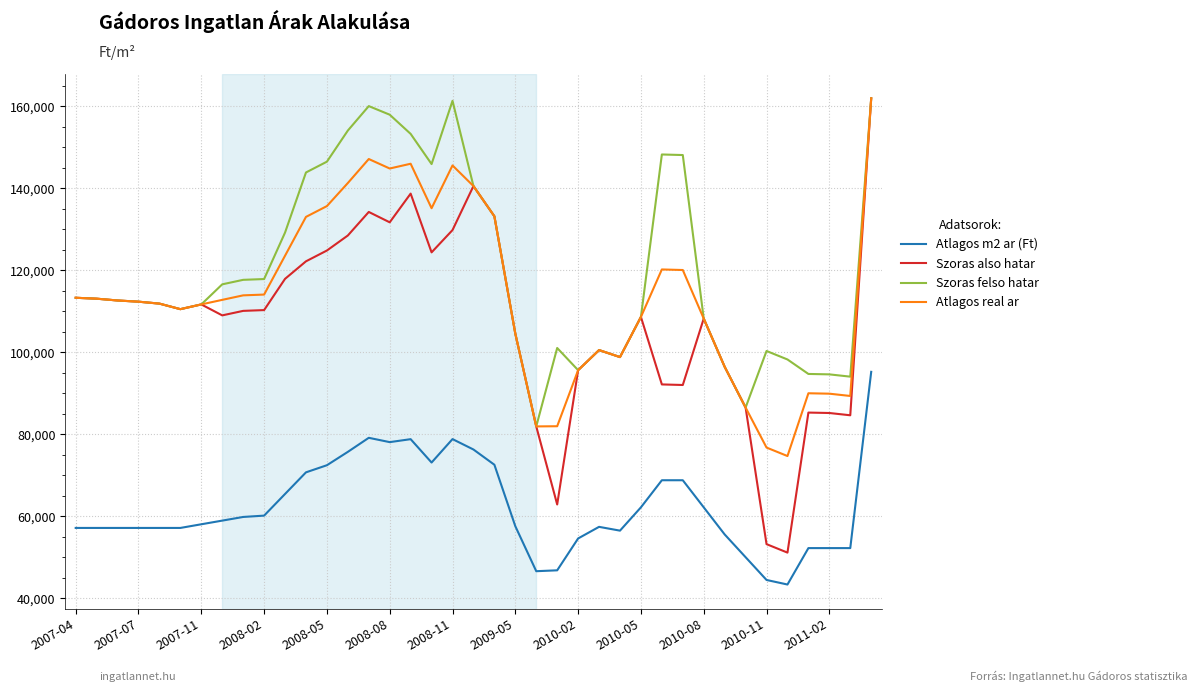

Which series has the widest spread of values?

Szoras also hatar